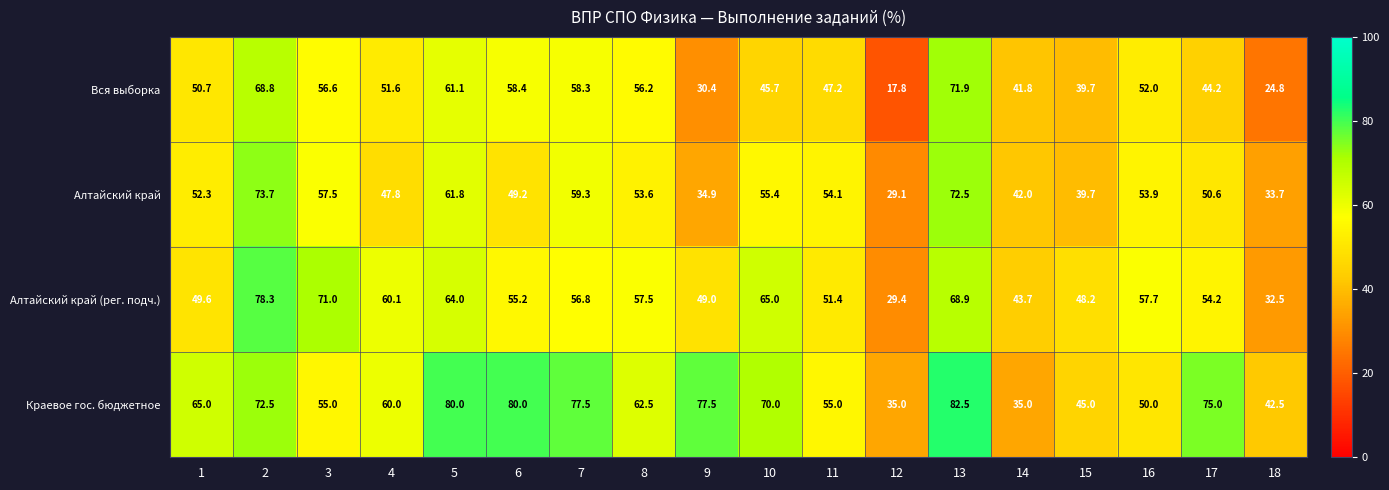

At which category is the sum across all series the highest?

13